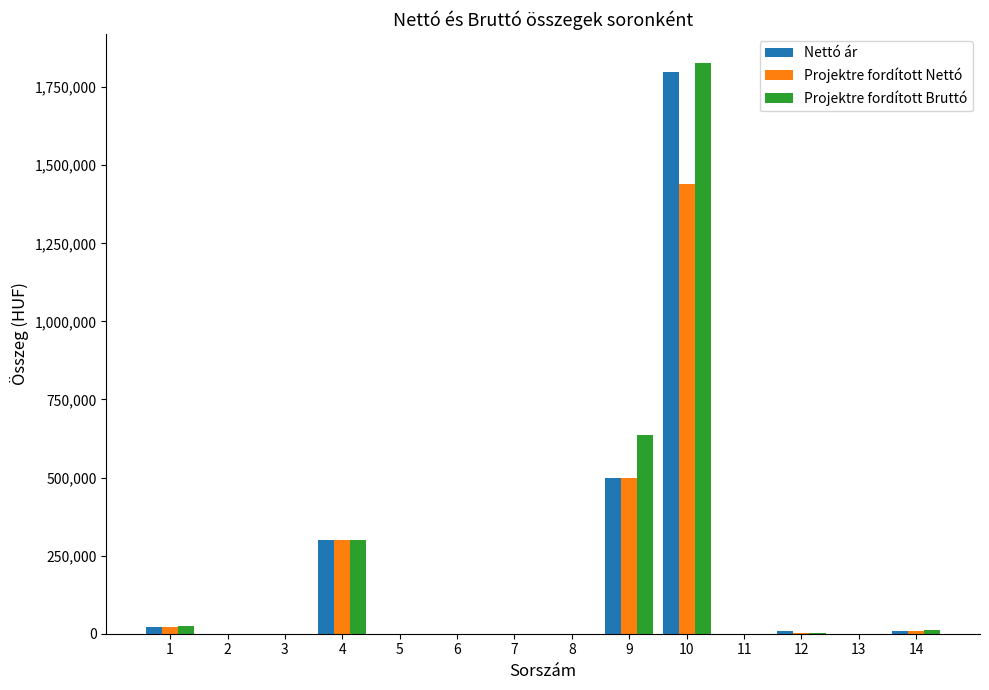

Are the bars grouped side by side (vs. stacked)?

Yes